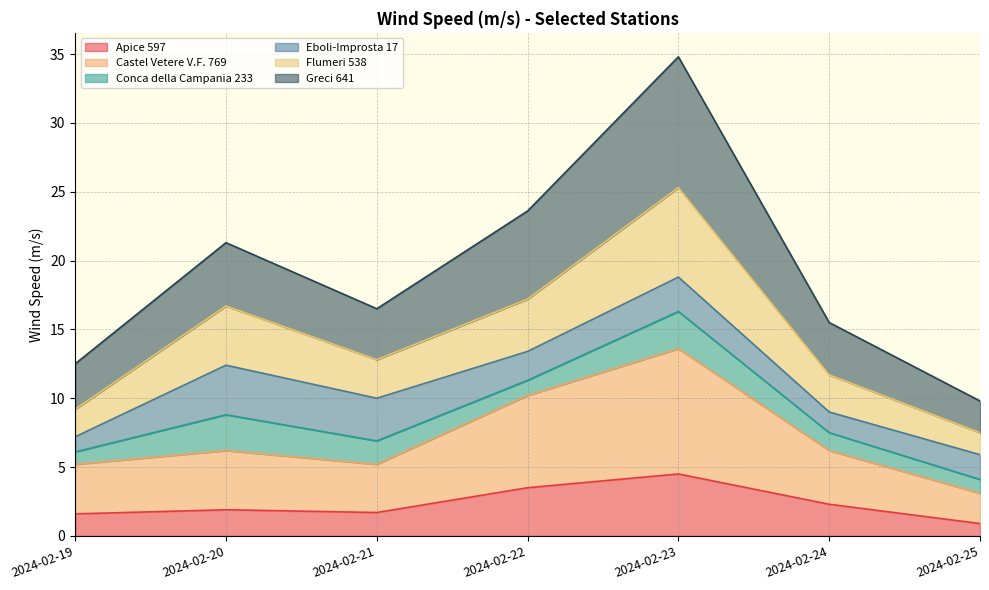

Is it true that Flumeri 538 equals 3.4 at 2024-02-19?

False